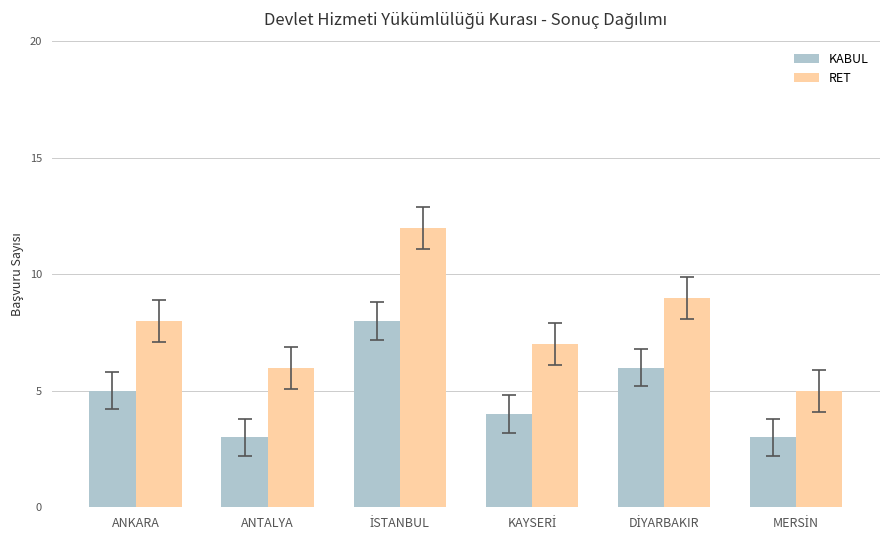

Reading left to right, list all the values displayed in this chart.

KABUL: 5	3	8	4	6	3
RET: 8	6	12	7	9	5